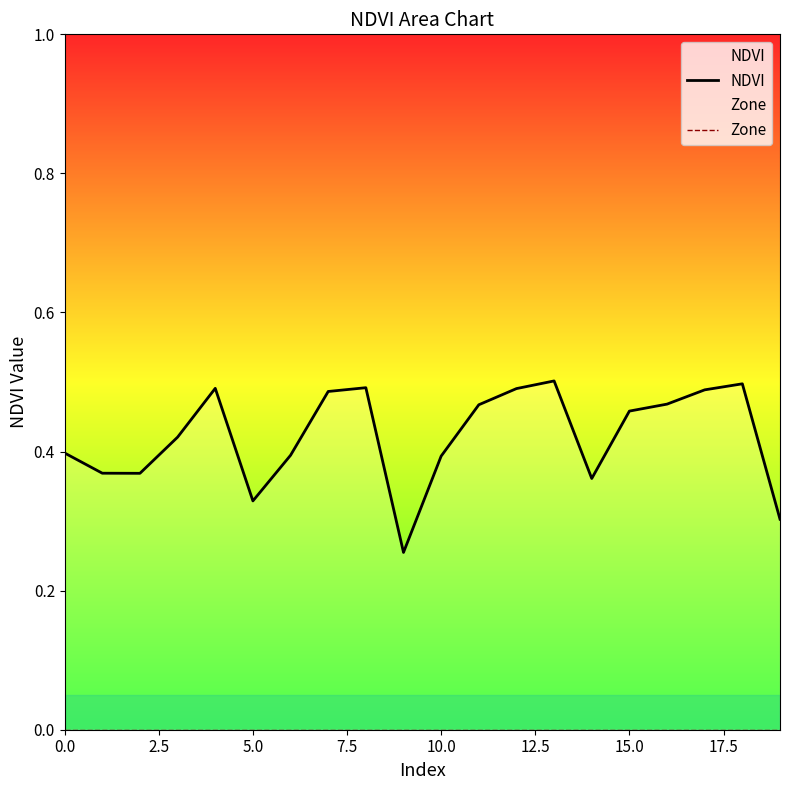

What is the minimum value for NDVI?

0.3